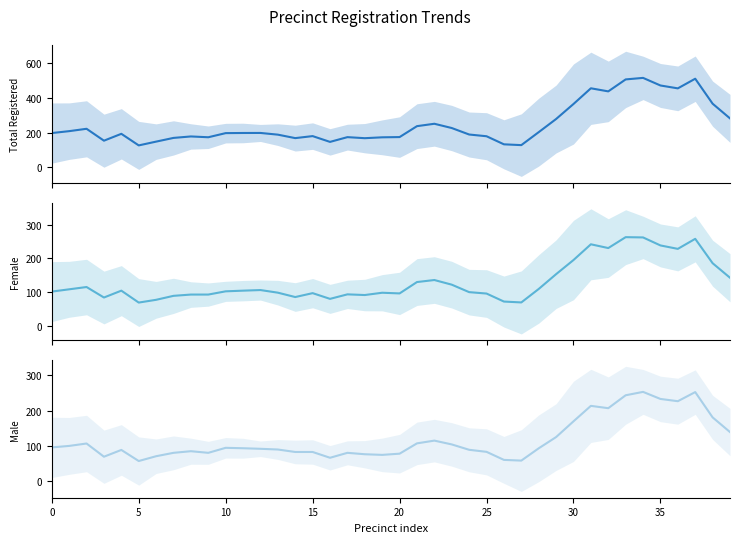

True or false: Female has more than 2 points higher than both neighbors.

True